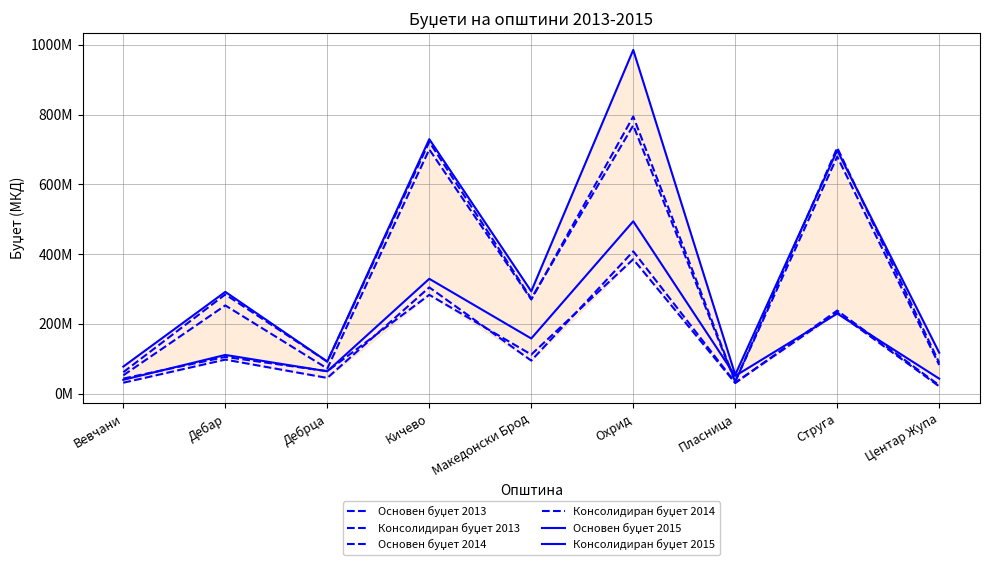

Does the chart have visible grid lines?

Yes